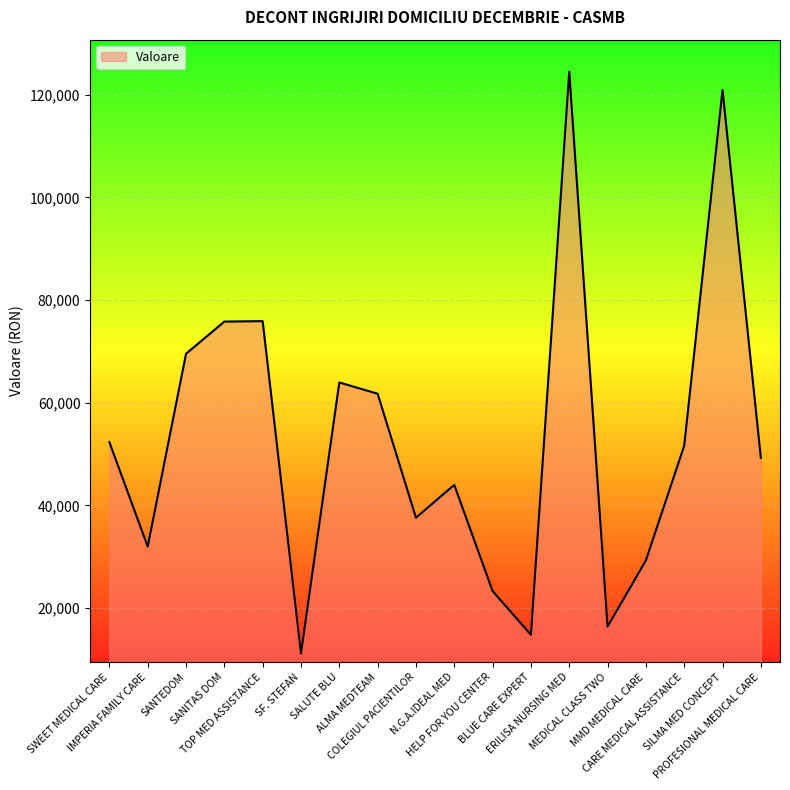

What is the maximum value shown in the chart?

124488.0